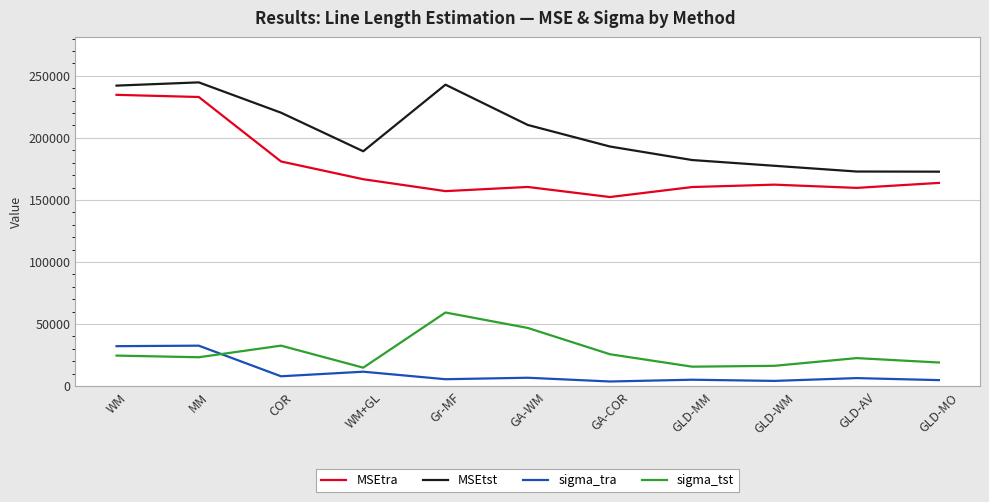

What is the maximum value shown in the chart?

244763